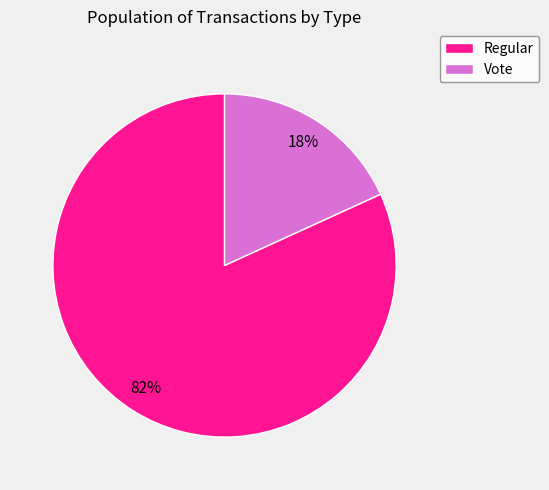

Rank the categories by value from highest to lowest.

Regular, Vote